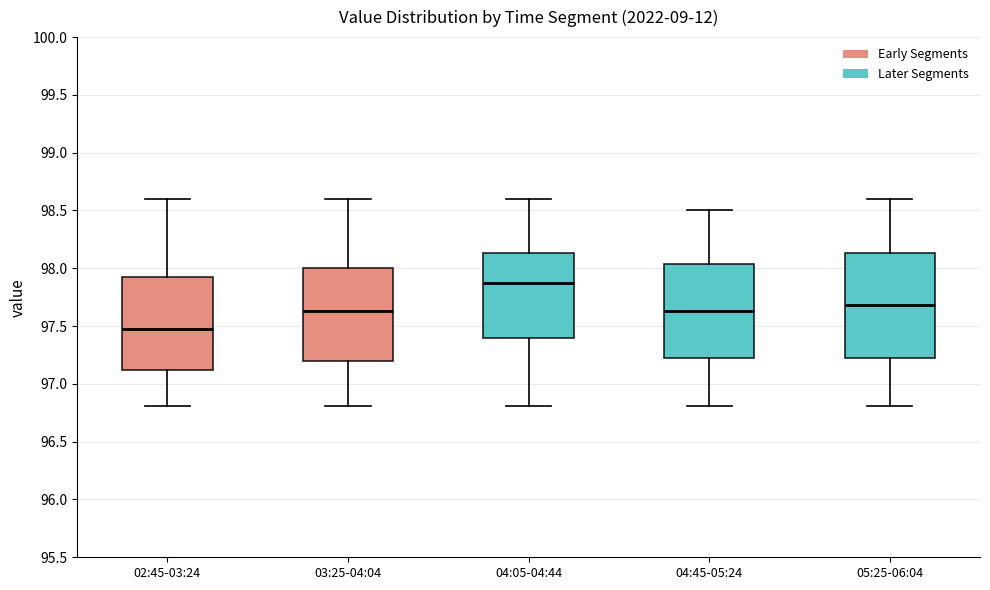

Which box has the lowest median line?

02:45-03:24